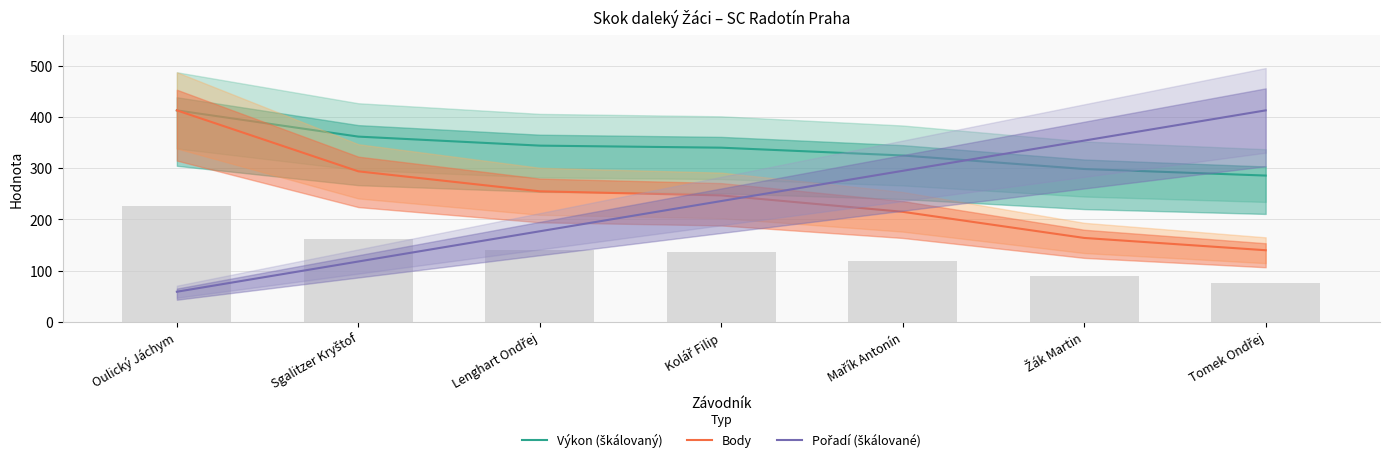

What is the sum of all Pořadí (škálované) values?

1652.0